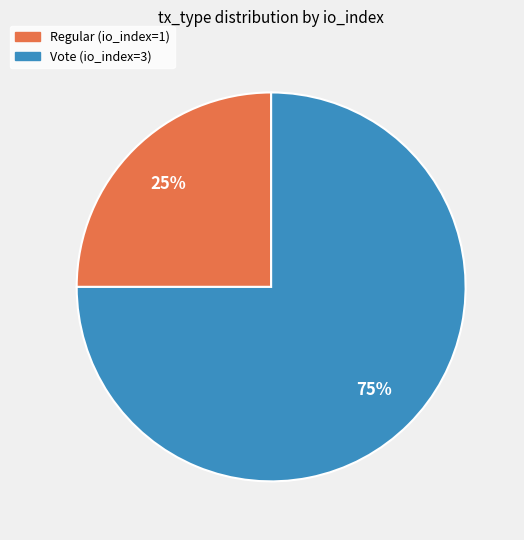

Which has a higher value, Vote or Regular?

Vote